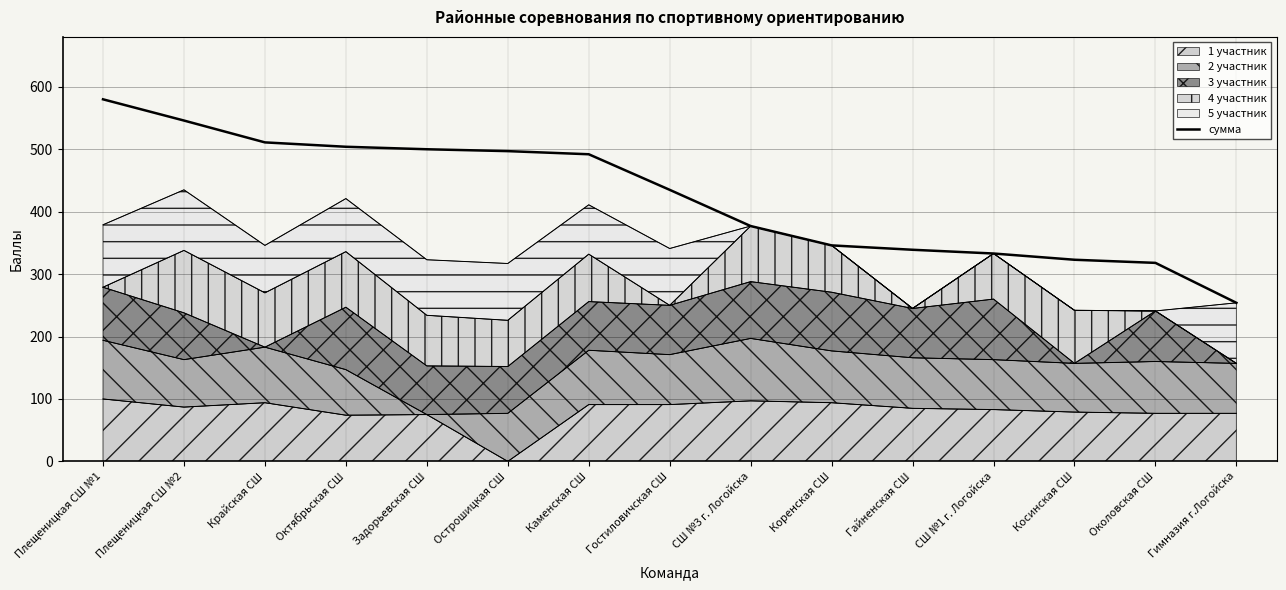

Rank the categories by value from highest to lowest.

Плещеницкая СШ №1, Плещеницкая СШ №2, Крайская СШ, Октябрьская СШ, Задорьевская СШ, Острошицкая СШ, Каменская СШ, Гостиловичская СШ, СШ №3 г. Логойска, Коренская СШ, Гайненская СШ, СШ №1 г. Логойска, Косинская СШ, Околовская СШ, Гимназия г.Логойска